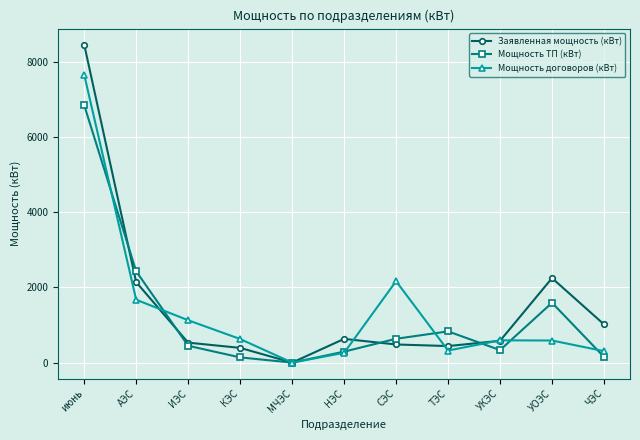

What is the difference between the maximum and minimum values in the Заявленная мощность (кВт) series?

8464.9